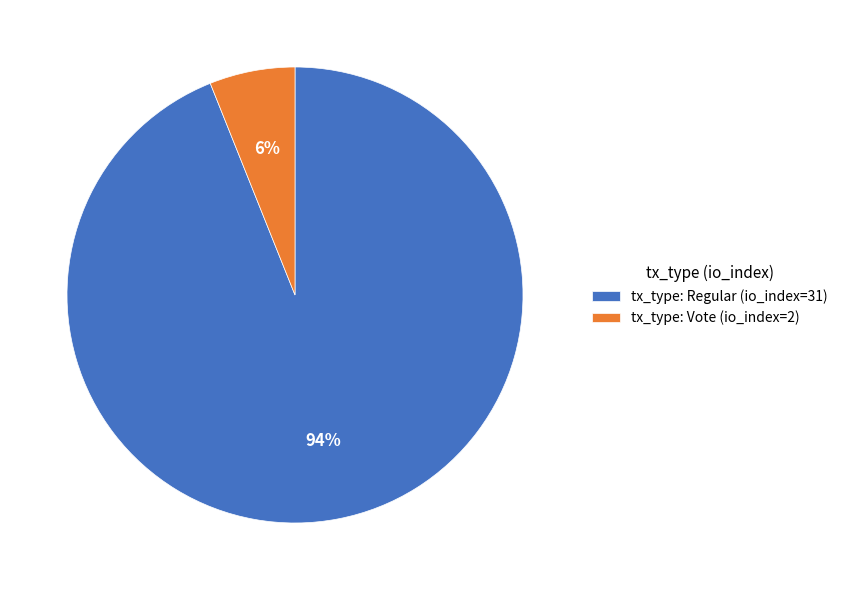

To the nearest percent, what is the difference between the largest and smallest slice percentages?

88%